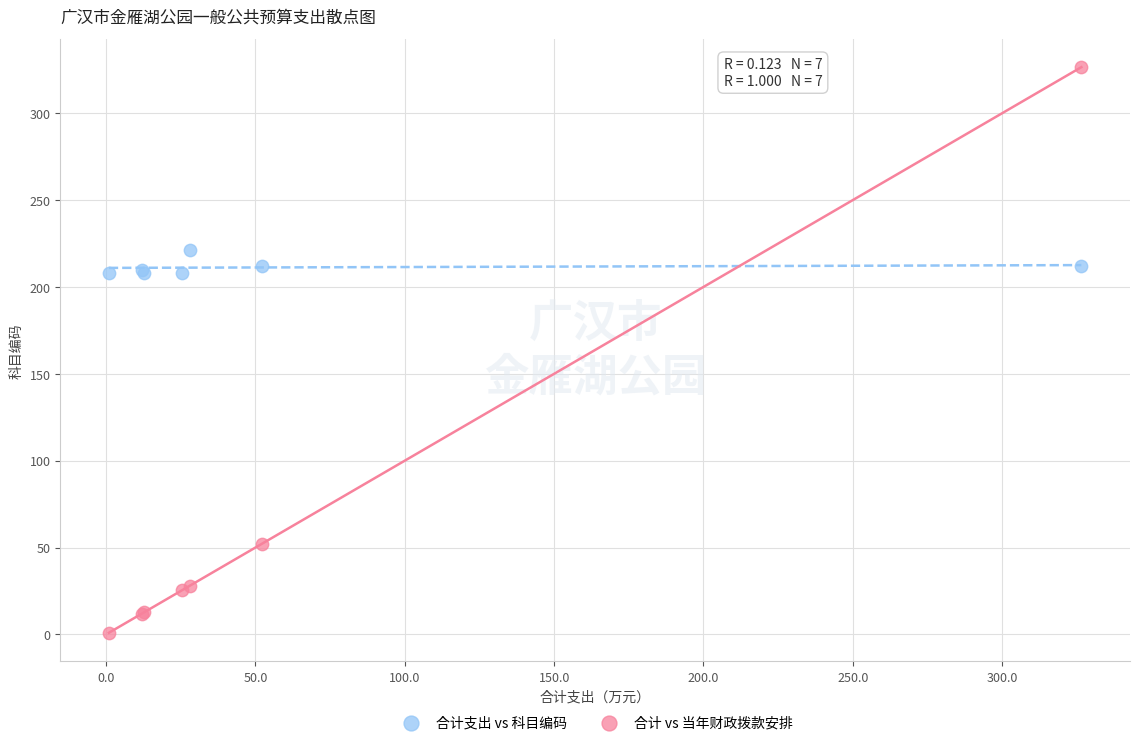

Which series has the widest spread of Y values?

合计 vs 当年财政拨款安排